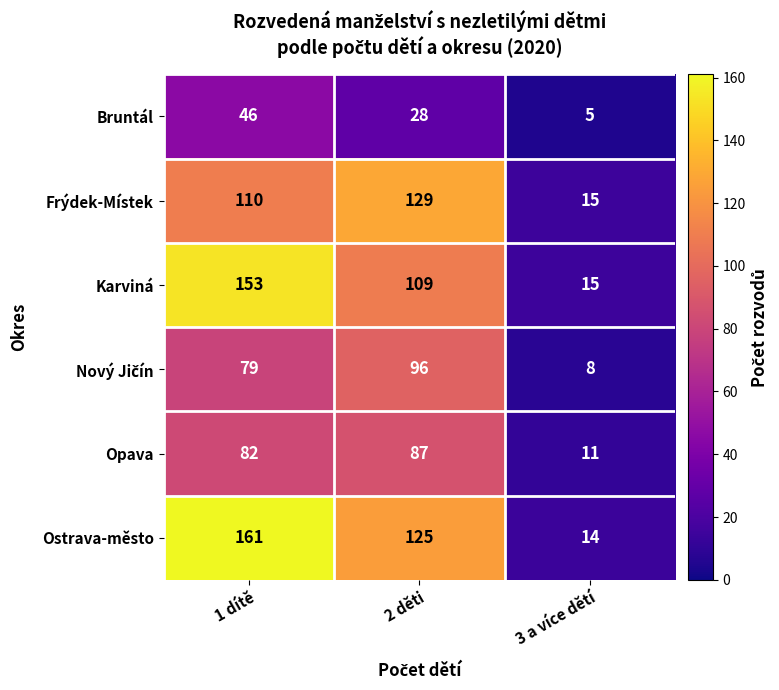

Read the Frýdek-Místek value at 1 dítě.

110